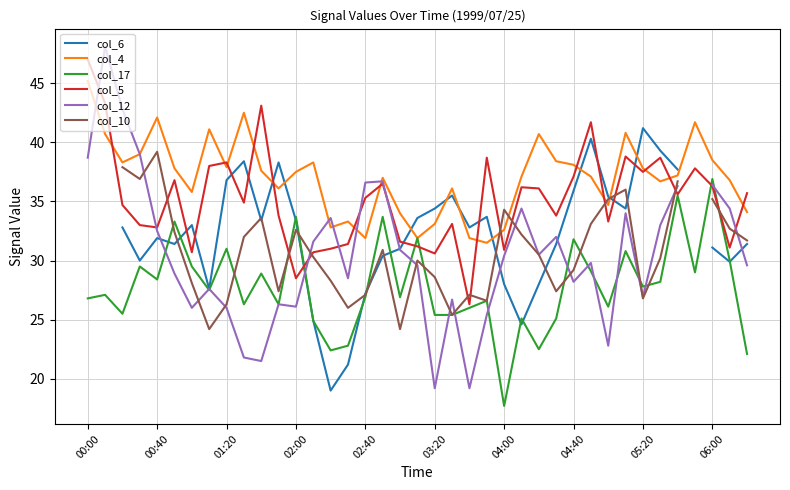

At which label does col_5 reach its peak?

00:00